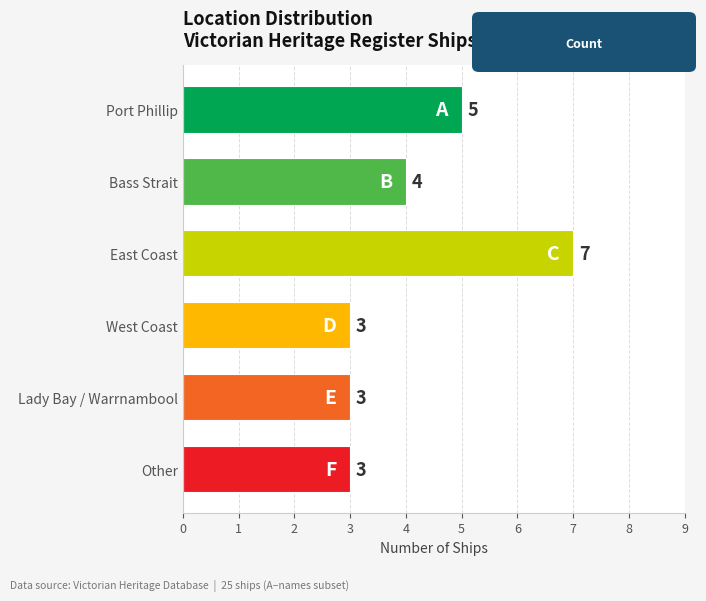

Is it true that the value at West Coast is 3?

True